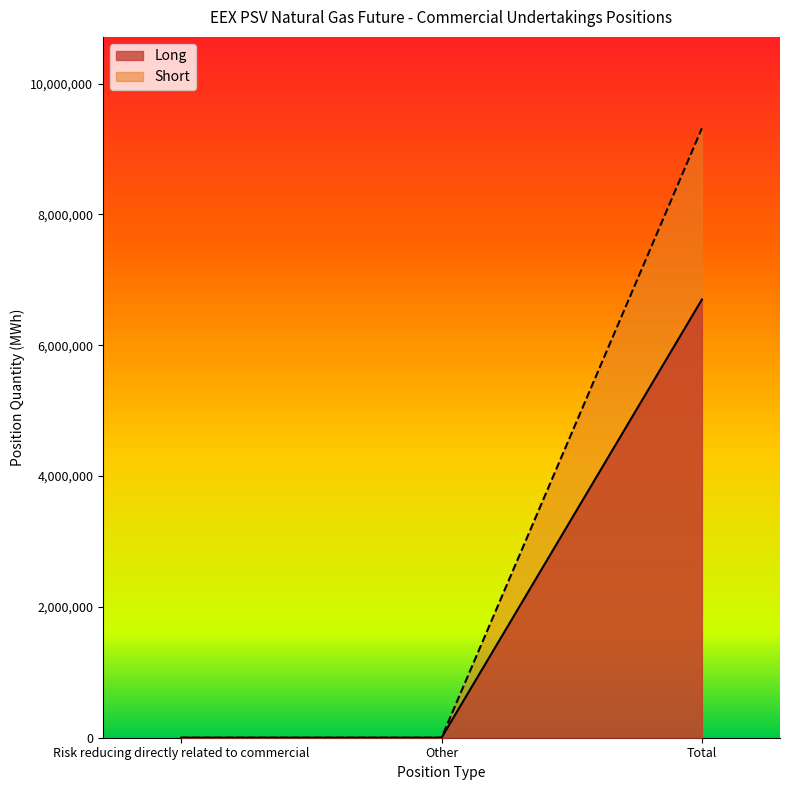

The value of Short at Risk reducing directly related to commercial is -3641804. True or false?

False